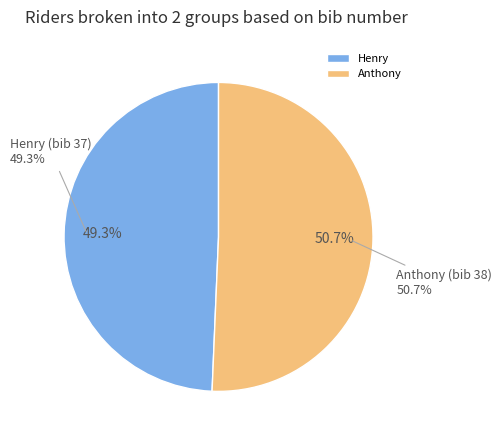

Is it true that Anthony is 51% of the pie?

True